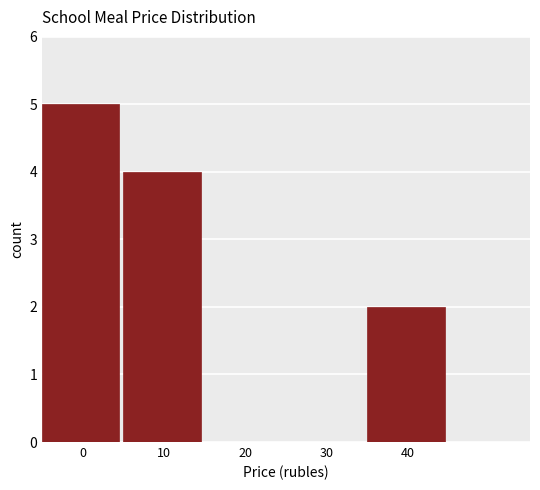

Reading left to right, list all the values displayed in this chart.

0=5	10=4	20=0	30=0	40=2